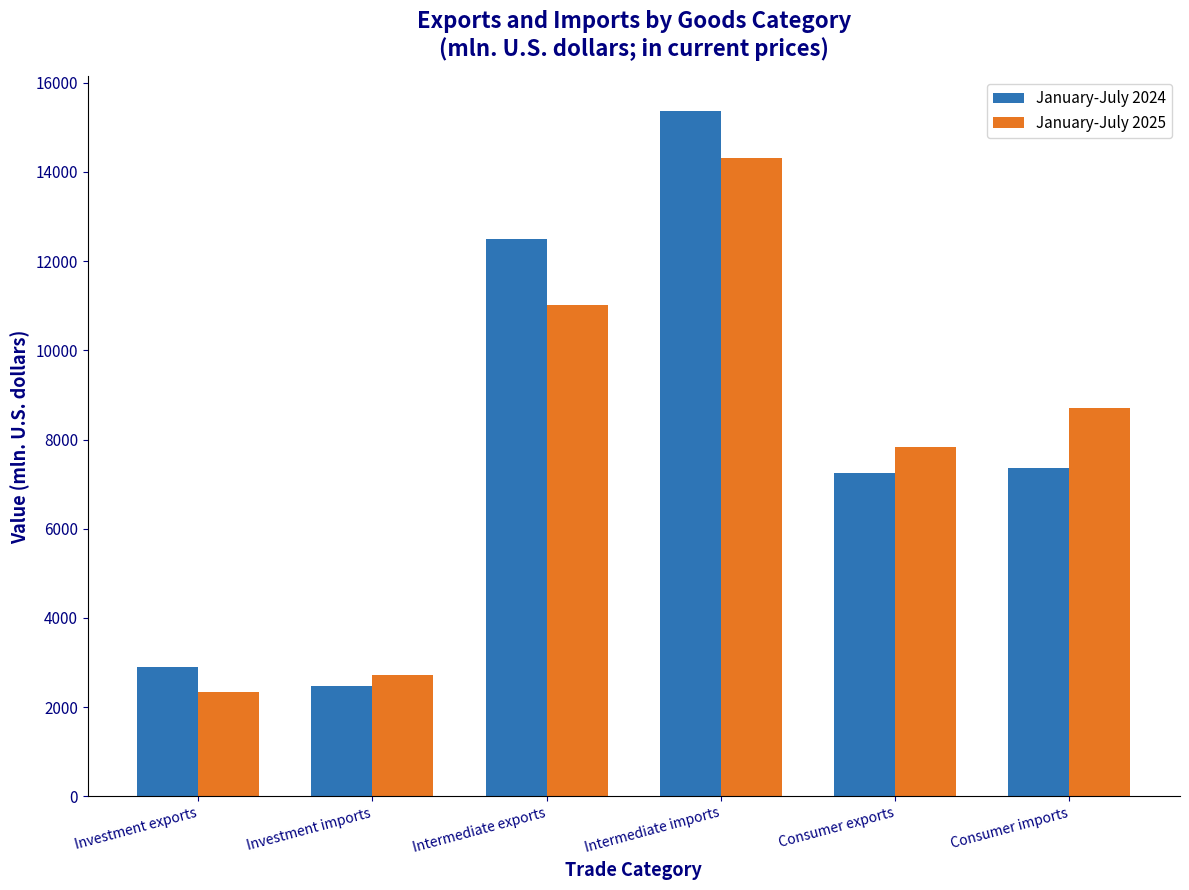

What is the value of the January-July 2024 bar at the 3rd from the left?

12506.5